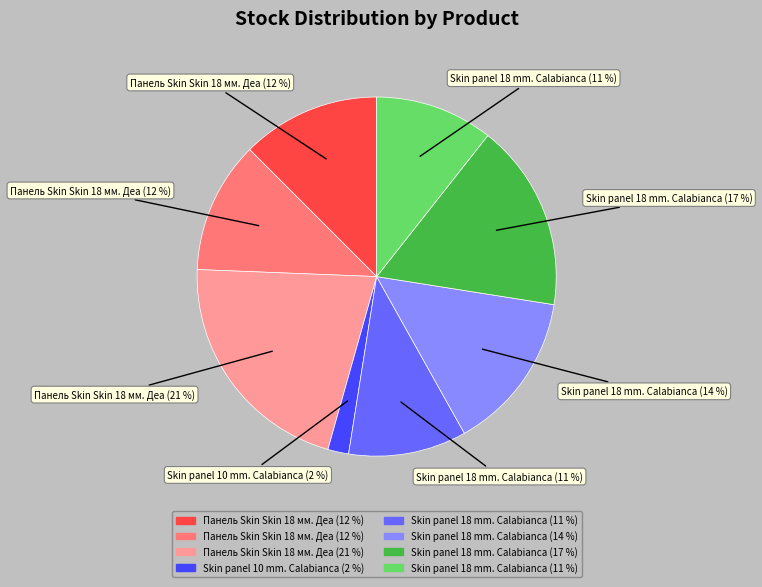

To the nearest percent, what is the difference between the largest and smallest slice percentages?

19%